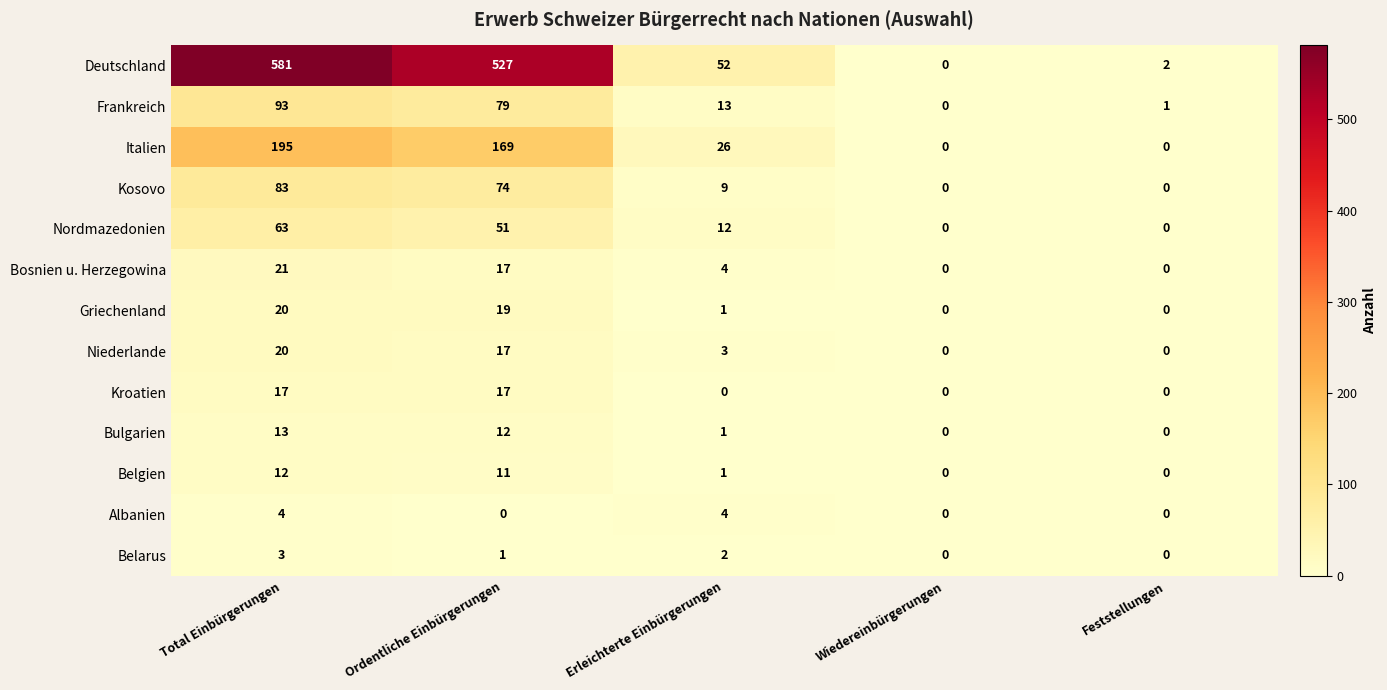

What is the difference between the highest and lowest values at Ordentliche Einbürgerungen?

527